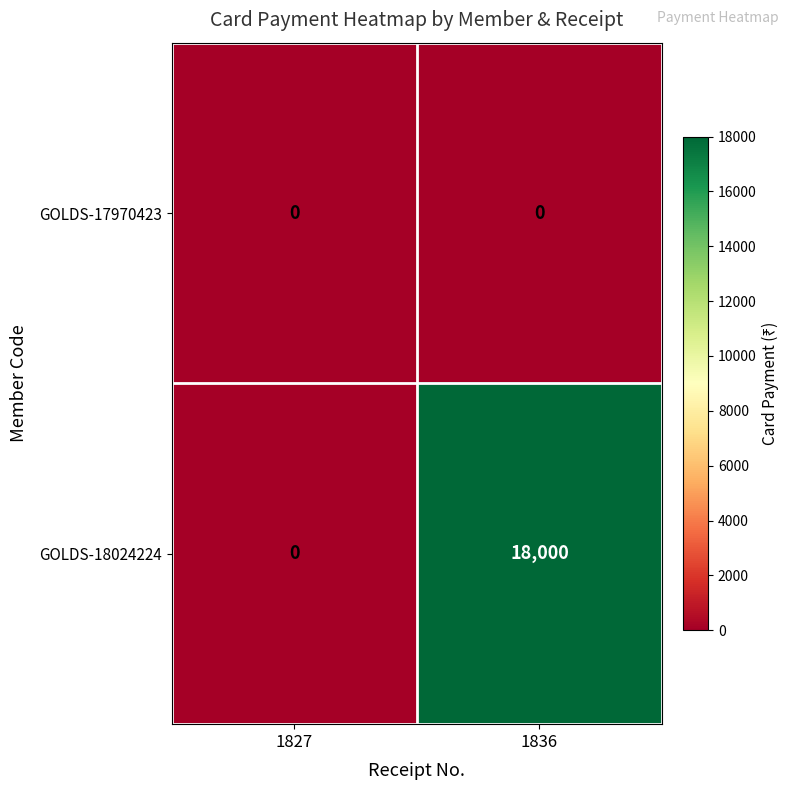

Count the number of categories in the chart.

2